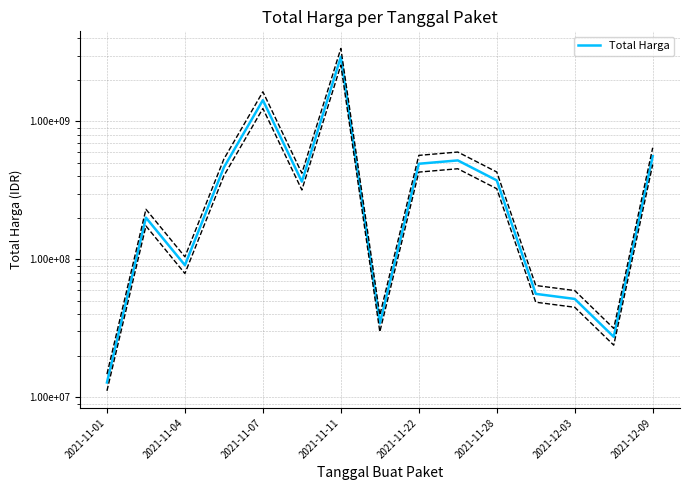

What is the difference between the second highest and minimum values?

1413080400